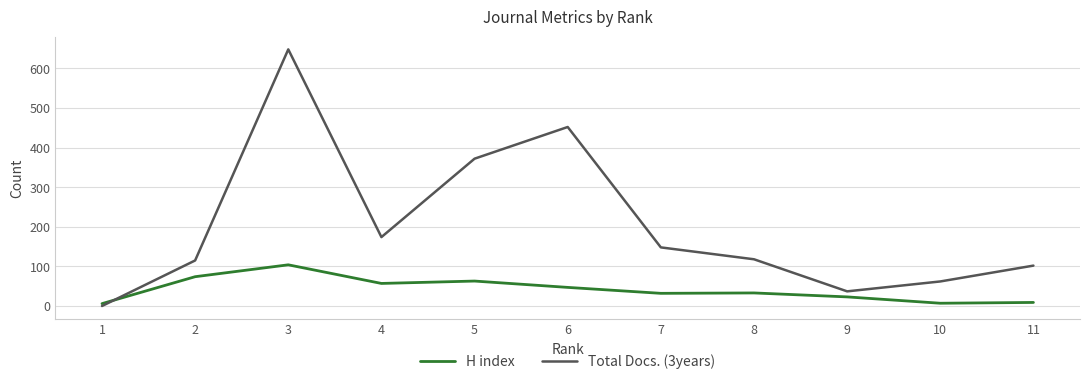

How many lines are shown in the chart?

2